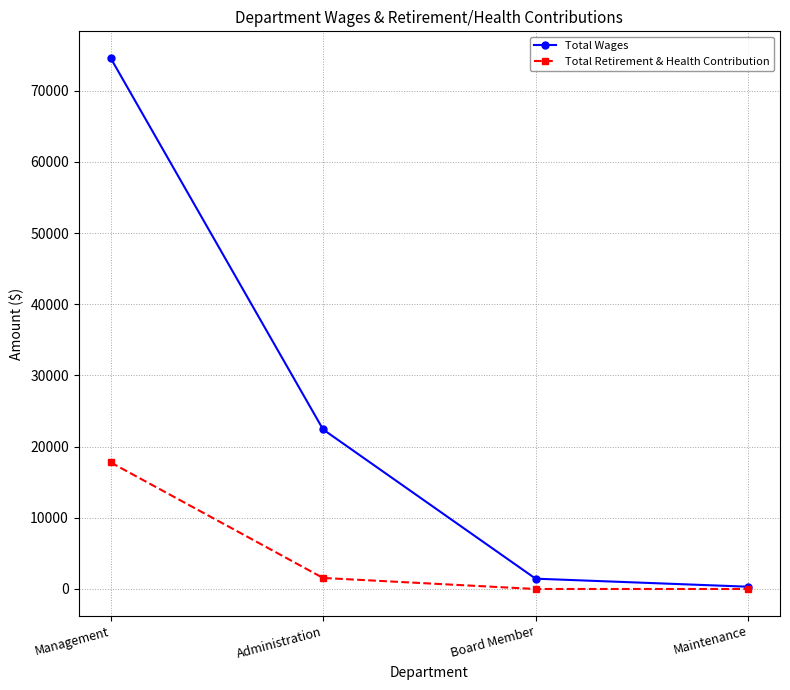

Reading left to right, transcribe all the data shown in this chart.

Total Wages: Management=74605	Administration=22412	Board Member=1450	Maintenance=320
Total Retirement & Health Contribution: Management=17787	Administration=1550	Board Member=0	Maintenance=0